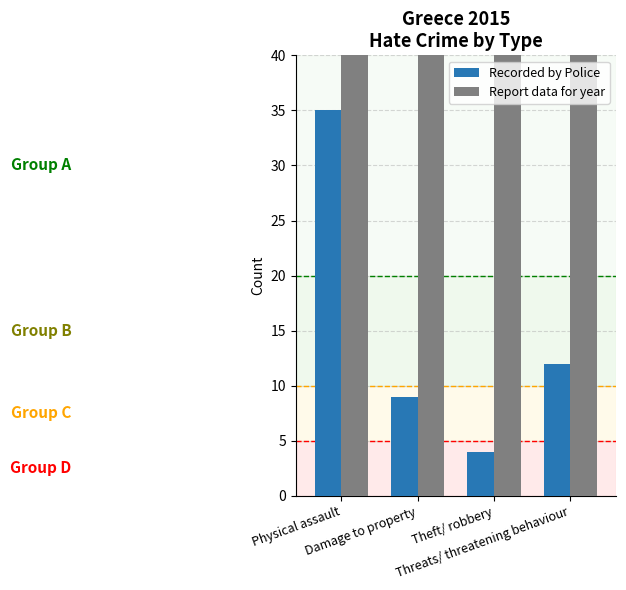

Reading left to right, what are all the values shown in this chart?

Recorded by Police: 35	9	4	12
Report data for year: 2015	2015	2015	2015